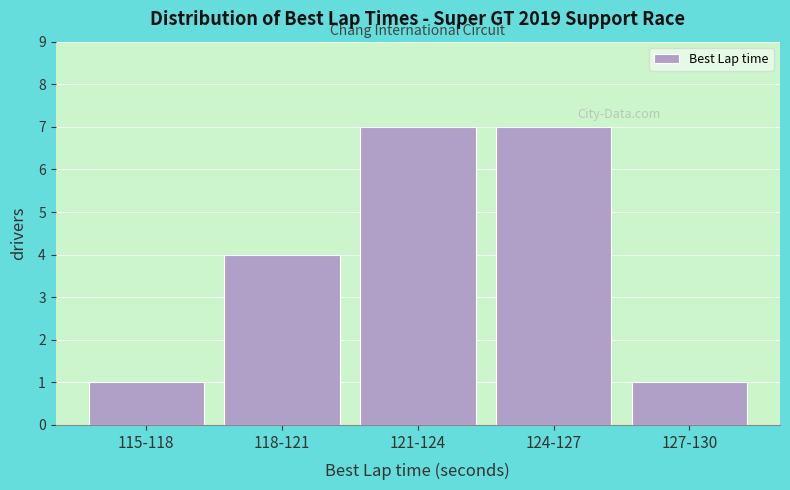

Reading left to right, list all the values displayed in this chart.

115-118=1	118-121=4	121-124=7	124-127=7	127-130=1